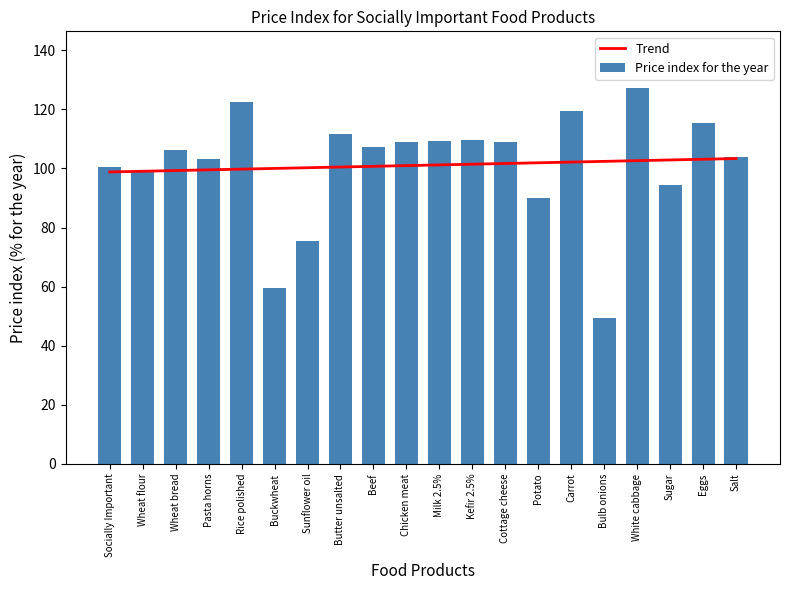

What is the label of the 4th bar from the right?

White cabbage